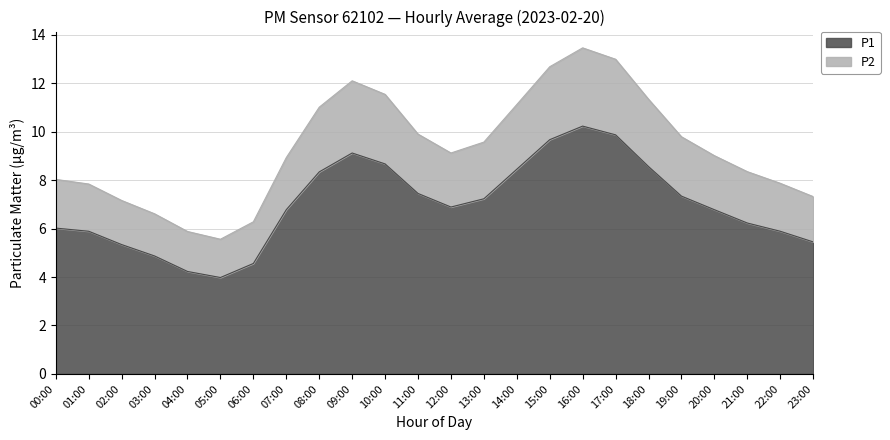

The P2 series shows 14.4 at 00:00. True or false?

False